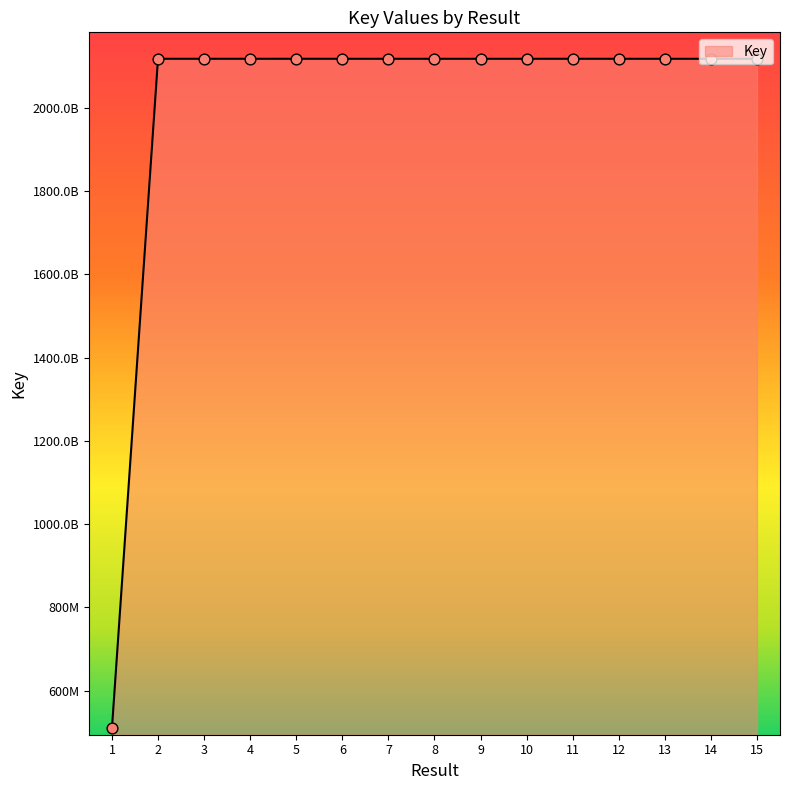

Is this an area chart (filled region under the line)?

Yes